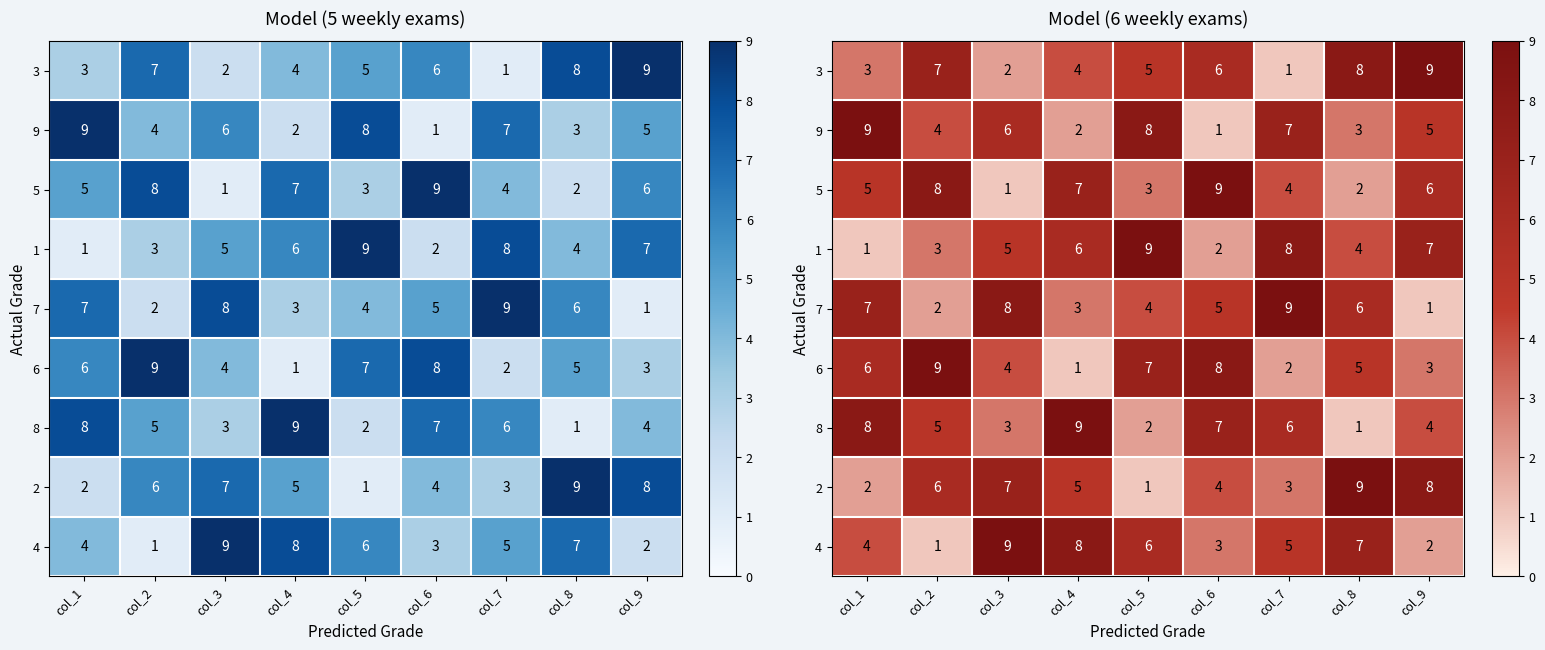

What is the smallest value displayed?

1